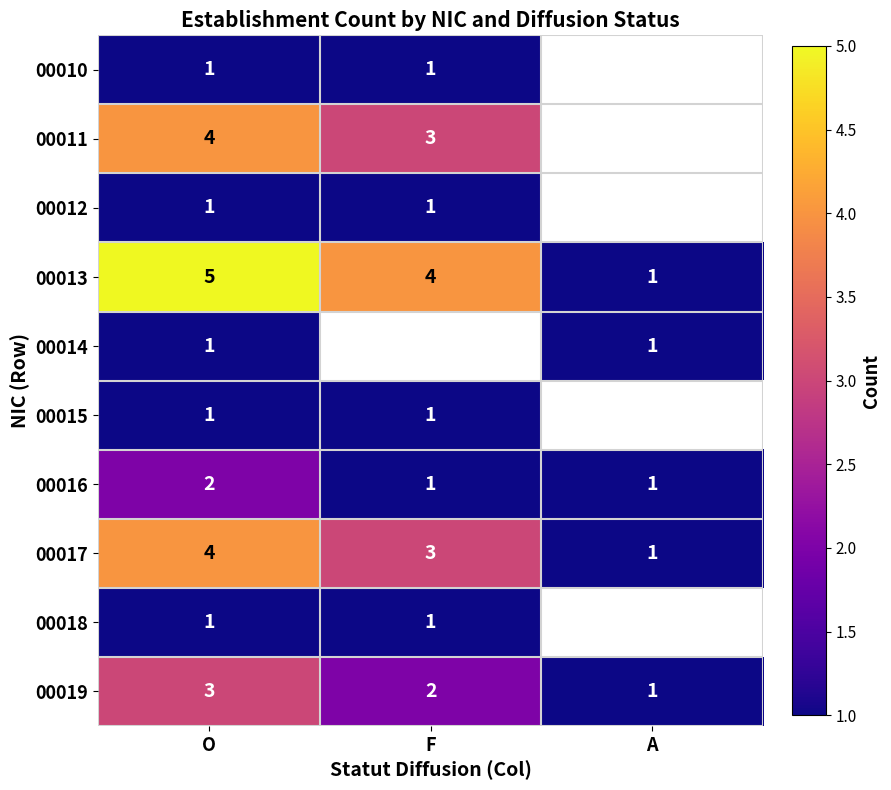

Is the value of 00012 at O greater than the value of 00016 at O?

No